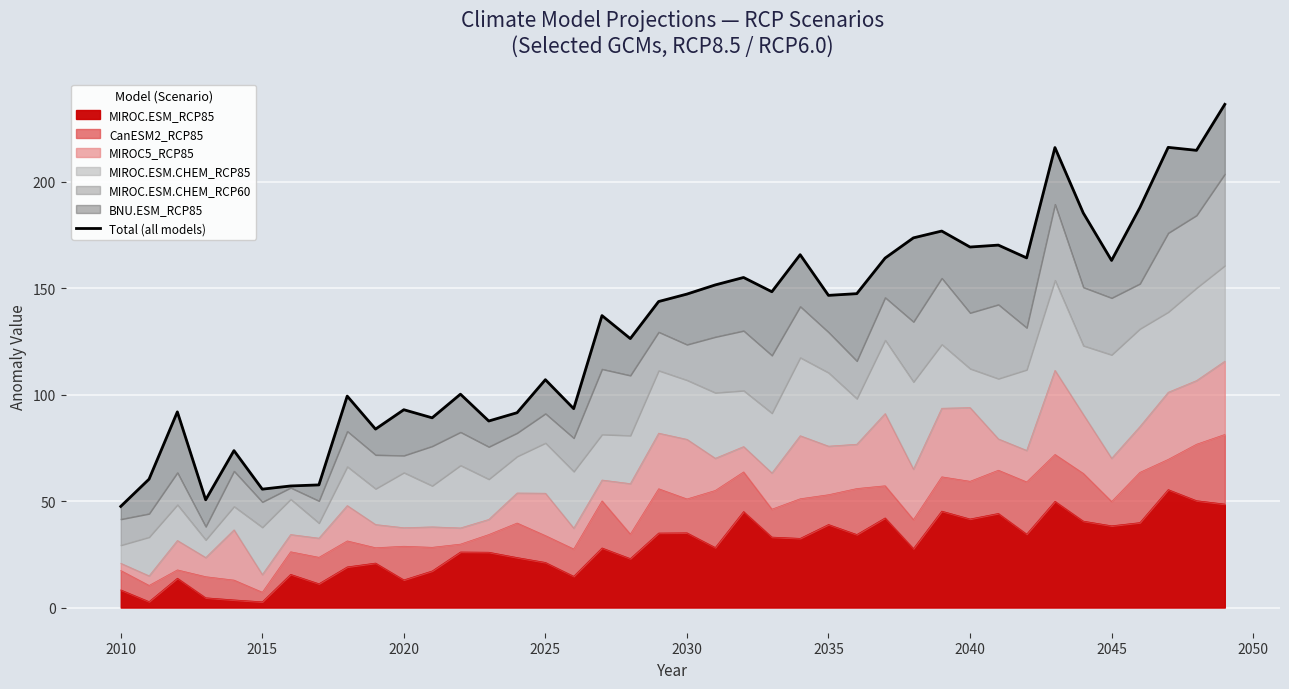

What is the average value?

131.1